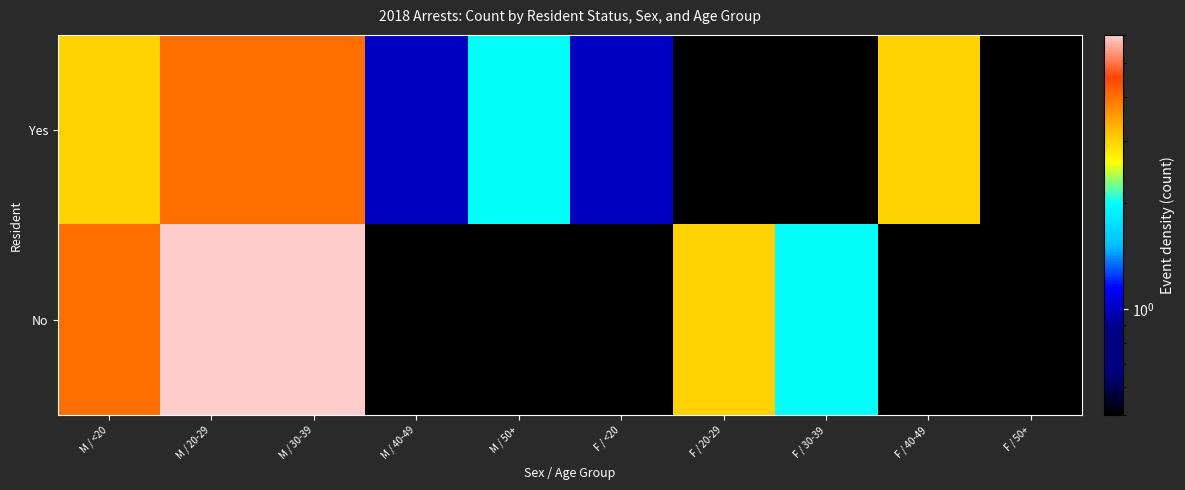

What is the difference between the highest and lowest values at F / 40-49?

2.9